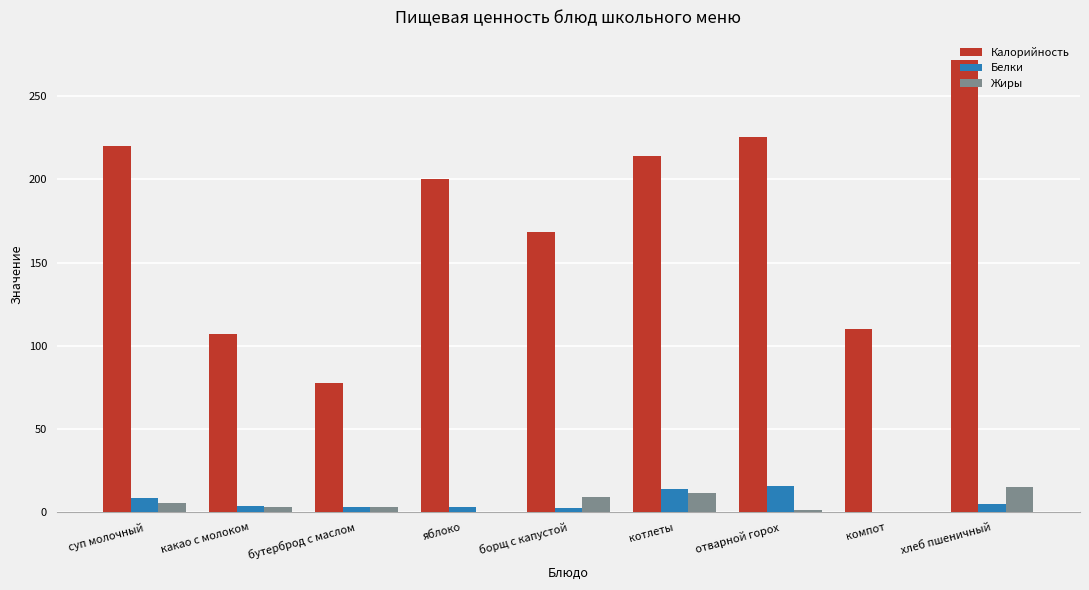

True or false: Калорийность has a value of 225.6 at отварной горох.

True